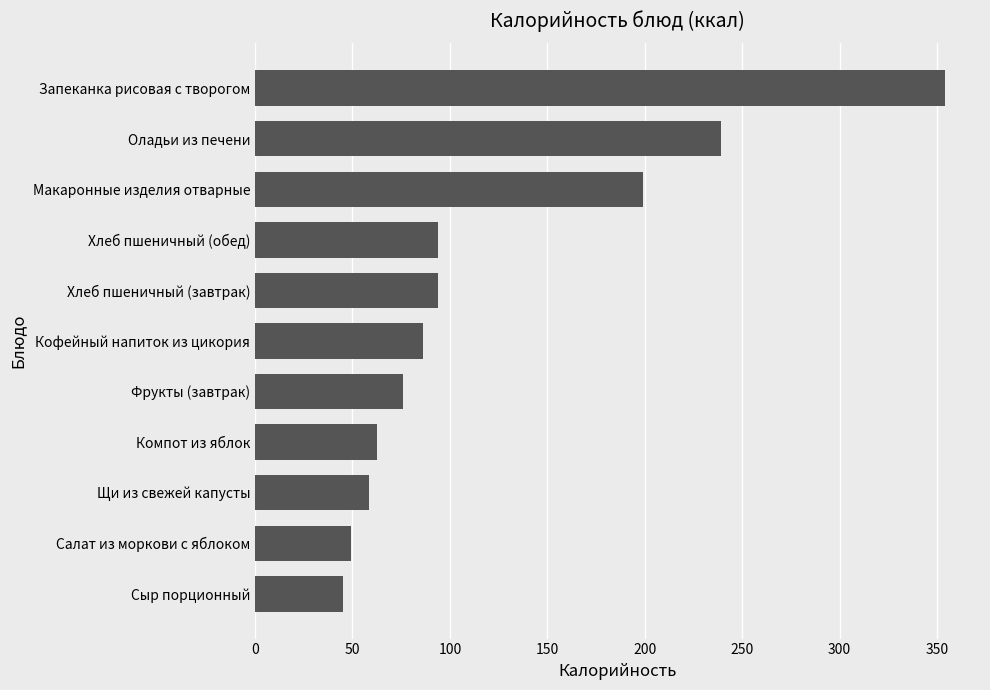

What is the sum of all values?

1357.4